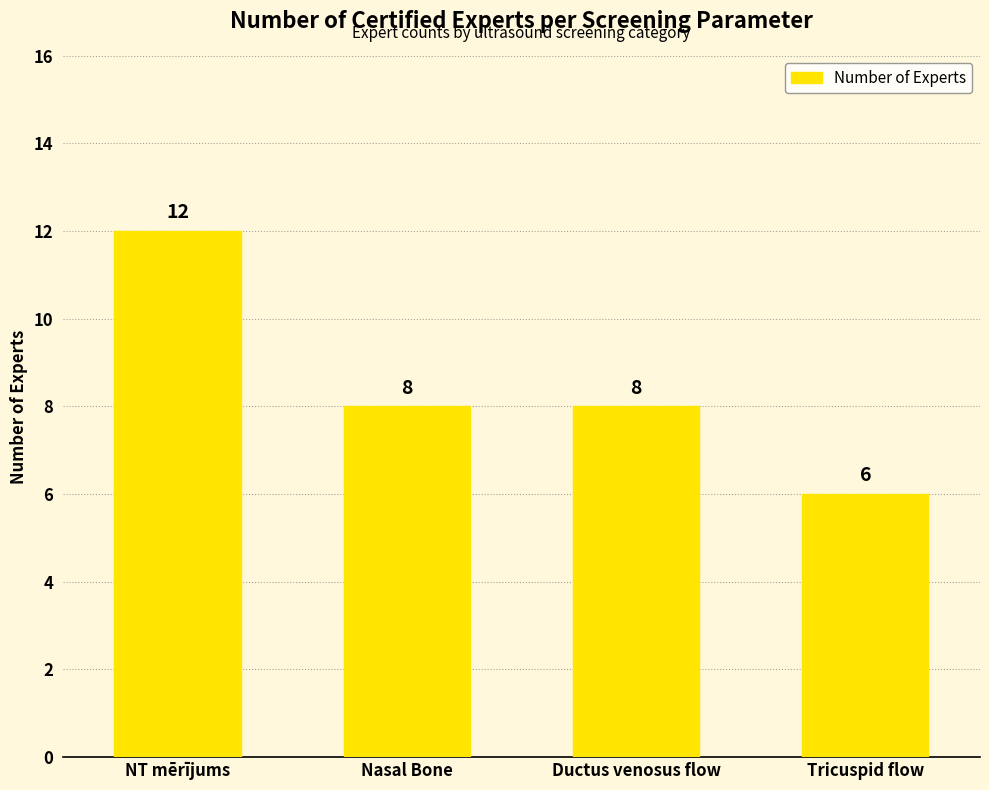

The chart shows a value of 3 at Nasal Bone. True or false?

False